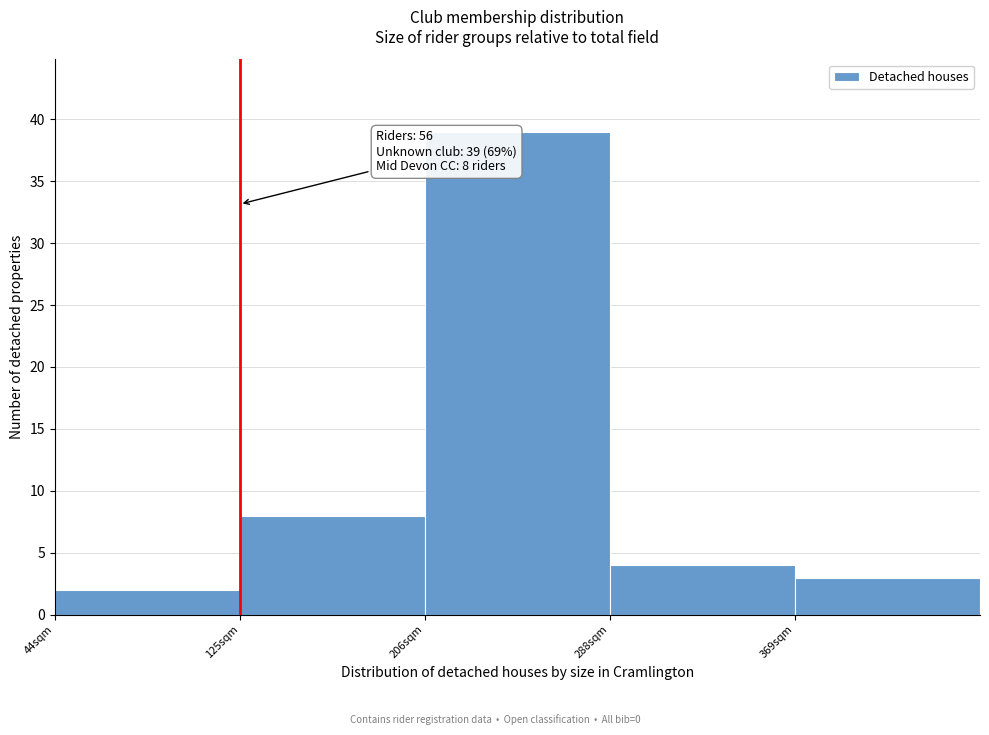

Which range on the x-axis has the tallest bar?

210 to 290